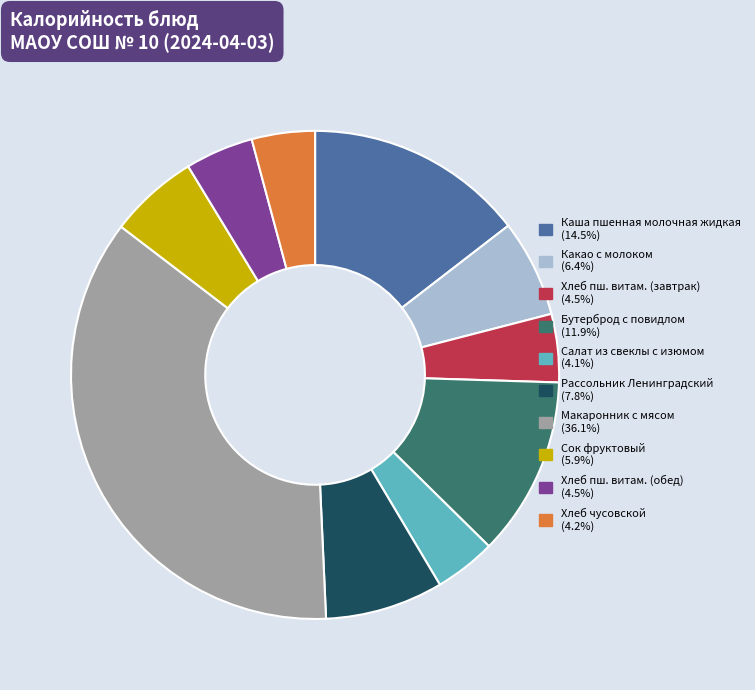

Is there any slice that represents more than half of the pie?

No